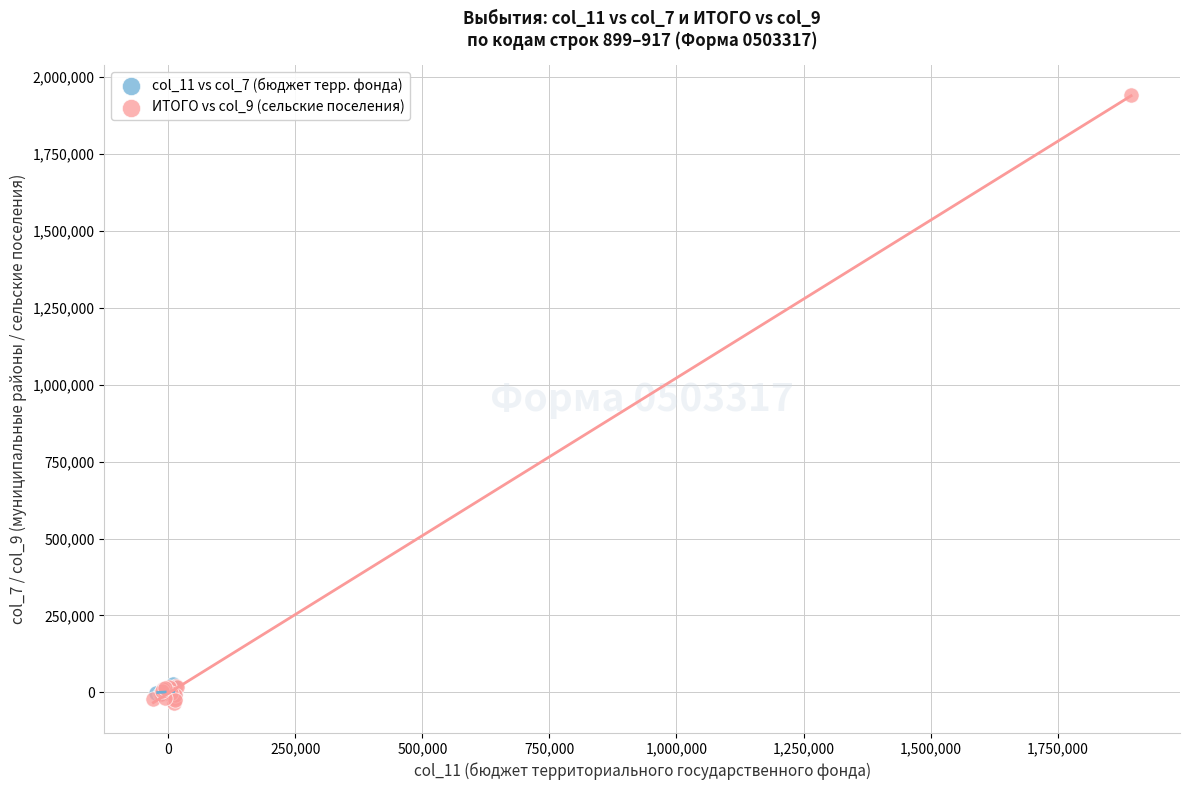

Which series reaches the maximum Y coordinate?

ИТОГО vs col_9 (сельские поселения)